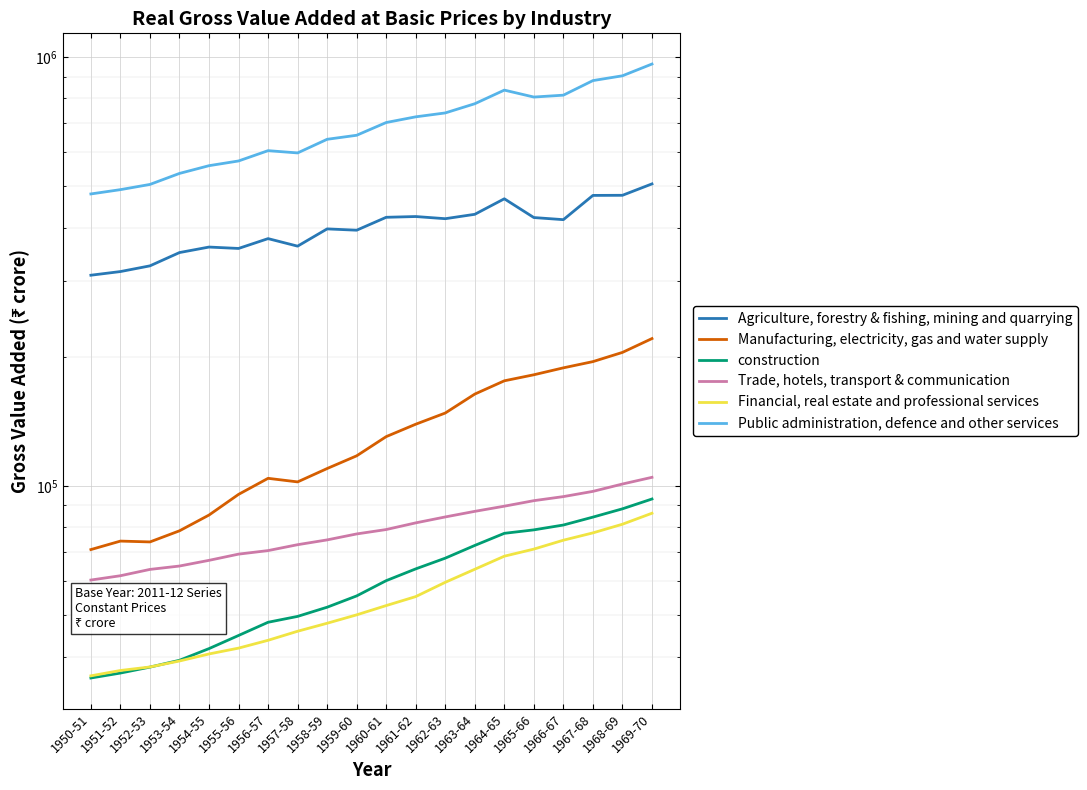

Which category has the highest value in the construction series?

1969-70